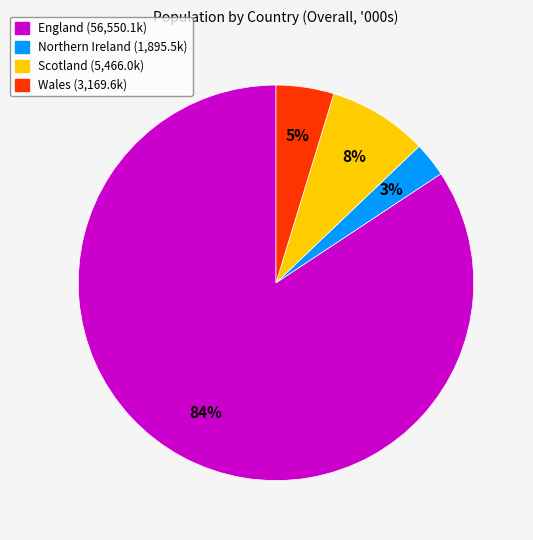

To the nearest percent, what percentage of the pie is Scotland?

8%